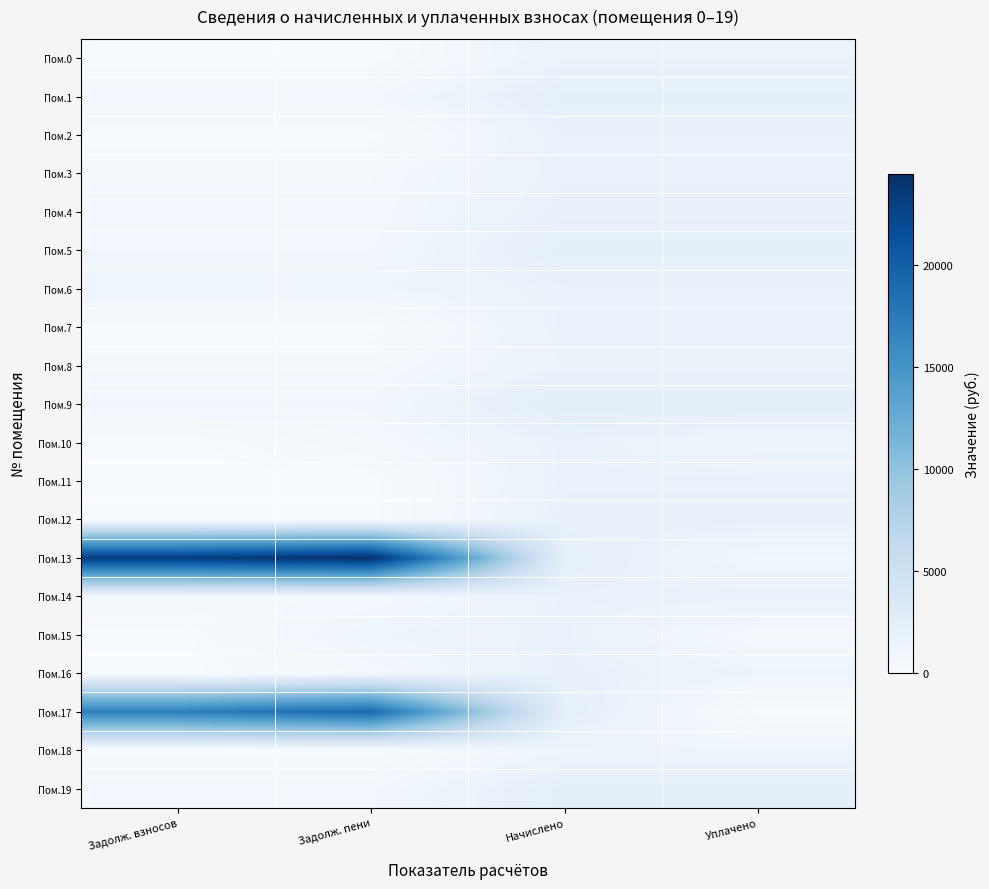

Reading right to left, extract all data points from this chart.

Пом.0: Уплачено=1511.7	Начислено=1511.7	Задолж. пени=0.0	Задолж. взносов=0.0
Пом.1: Уплачено=2179.0	Начислено=2179.0	Задолж. пени=726.3	Задолж. взносов=726.3
Пом.2: Уплачено=1710.8	Начислено=1710.8	Задолж. пени=0.0	Задолж. взносов=0.0
Пом.3: Уплачено=1677.6	Начислено=1677.6	Задолж. пени=559.2	Задолж. взносов=559.2
Пом.4: Уплачено=1836.1	Начислено=1836.1	Задолж. пени=612.0	Задолж. взносов=612.0
Пом.5: Уплачено=2190.1	Начислено=2190.1	Задолж. пени=756.7	Задолж. взносов=756.7
Пом.6: Уплачено=1677.5	Начислено=1677.6	Задолж. пени=1119.2	Задолж. взносов=1119.1
Пом.7: Уплачено=1677.6	Начислено=1677.6	Задолж. пени=0.0	Задолж. взносов=0.0
Пом.8: Уплачено=1537.5	Начислено=1537.5	Задолж. пени=512.6	Задолж. взносов=512.6
Пом.9: Уплачено=2448.2	Начислено=2448.2	Задолж. пени=816.1	Задолж. взносов=816.1
Пом.10: Уплачено=1120.8	Начислено=1681.3	Задолж. пени=561.6	Задолж. взносов=1.2
Пом.11: Уплачено=1673.9	Начислено=1673.9	Задолж. пени=0.0	Задолж. взносов=0.0
Пом.12: Уплачено=1821.4	Начислено=1821.4	Задолж. пени=0.0	Задолж. взносов=0.0
Пом.13: Уплачено=907.2	Начислено=2142.2	Задолж. пени=24476.5	Задолж. взносов=23241.5
Пом.14: Уплачено=1670.2	Начислено=1670.2	Задолж. пени=556.9	Задолж. взносов=556.9
Пом.15: Уплачено=554.3	Начислено=1662.8	Задолж. пени=1108.6	Задолж. взносов=0.0
Пом.16: Уплачено=1211.8	Начислено=1817.7	Задолж. пени=605.9	Задолж. взносов=0.0
Пом.17: Уплачено=67.6	Начислено=2190.1	Задолж. пени=19051.2	Задолж. взносов=16928.7
Пом.18: Уплачено=1172.5	Начислено=1172.5	Задолж. пени=0.0	Задолж. взносов=0.0
Пом.19: Уплачено=2190.1	Начислено=2190.1	Задолж. пени=730.0	Задолж. взносов=730.0